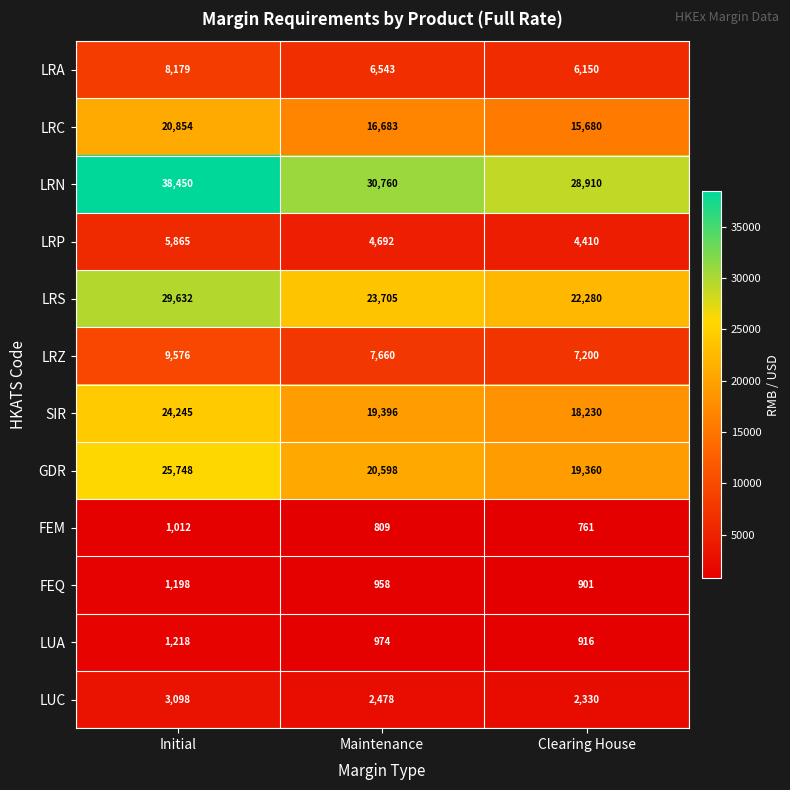

Which label corresponds to the smallest value in the chart?

Clearing House